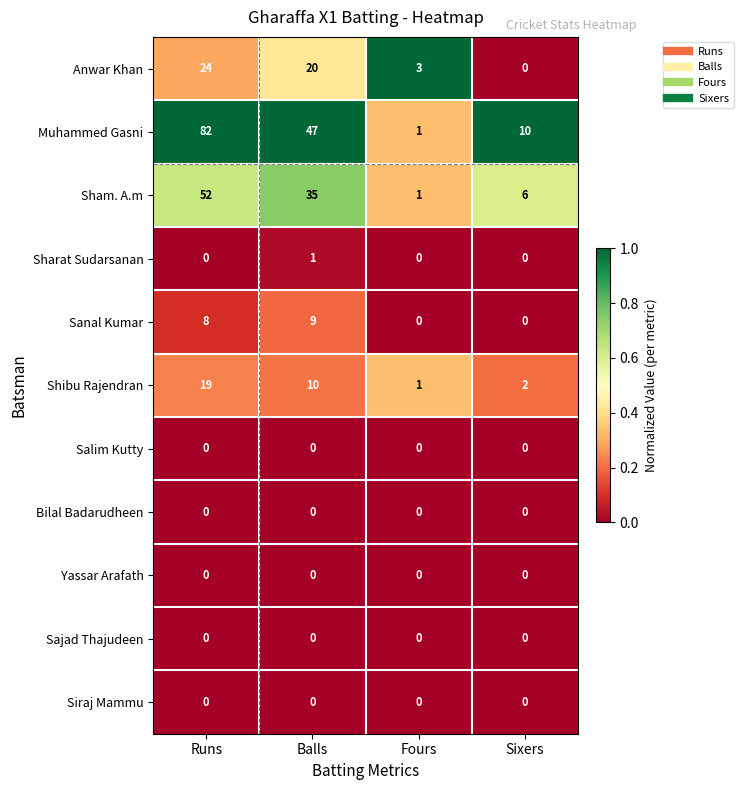

At which category is the sum across all series the highest?

Runs